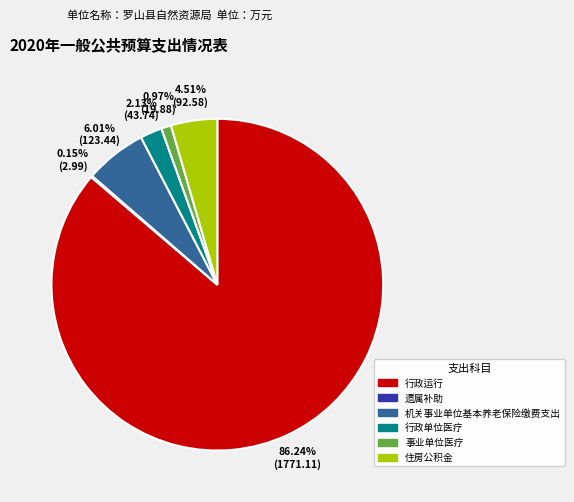

What is the ratio of the value at 行政运行 to the value at 机关事业单位基本养老保险缴费支出?

14.3